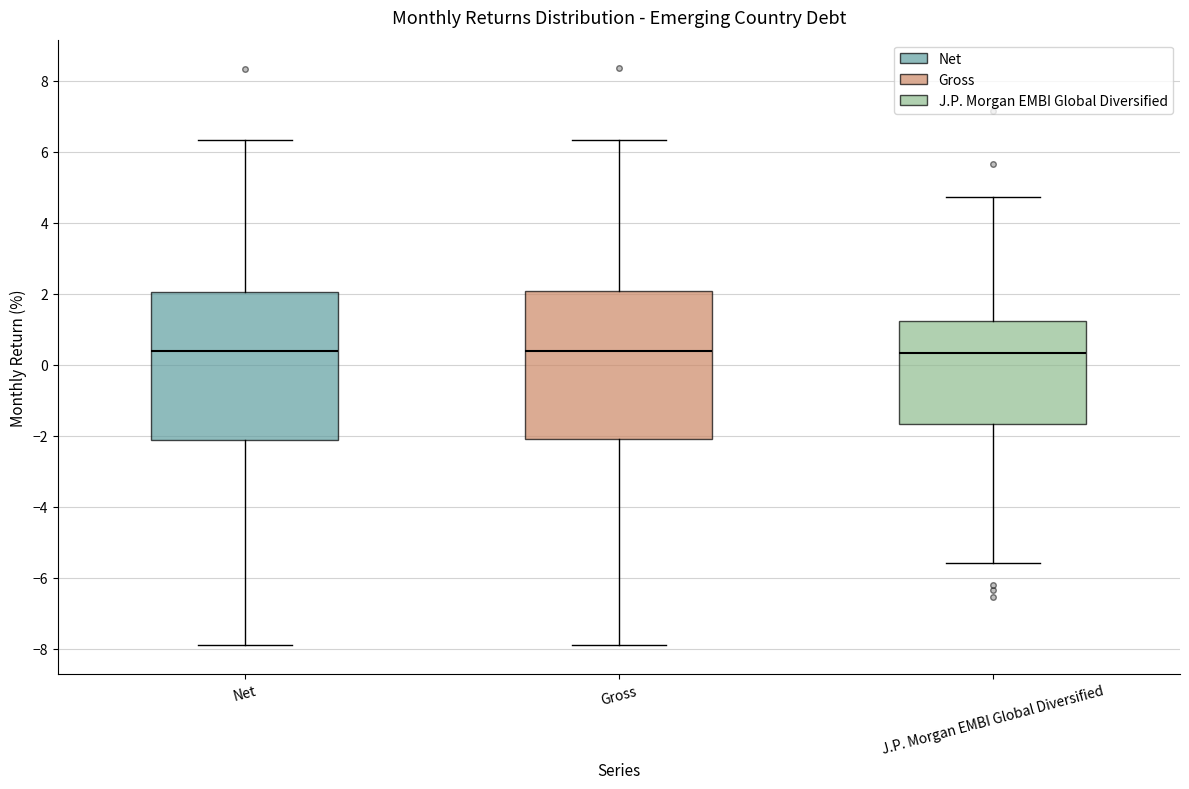

Reading left to right, transcribe this box plot: for each box, give where its median line is, the range the box spans, and where its two whiskers end, as read against the y-axis. The values are not printed on the chart, so give them approximately, as read against the axis.

Net: median 0.4, box -2.2 to 2.0, whiskers -7.8 to 6.4
Gross: median 0.4, box -2.0 to 2.0, whiskers -7.8 to 6.4
J.P. Morgan EMBI Global Diversified: median 0.4, box -1.6 to 1.2, whiskers -5.6 to 4.8